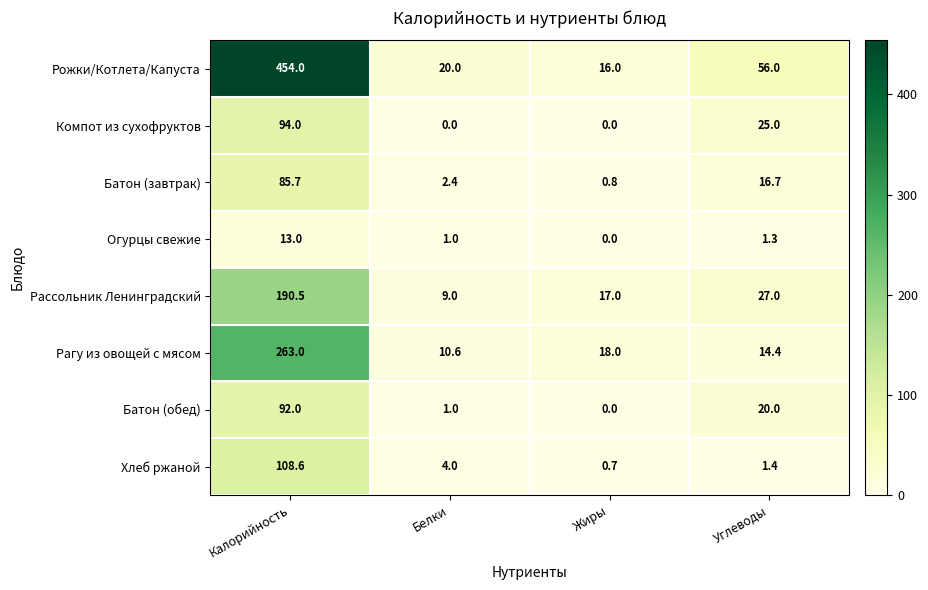

The Батон (завтрак) series shows 16.7 at Углеводы. True or false?

True